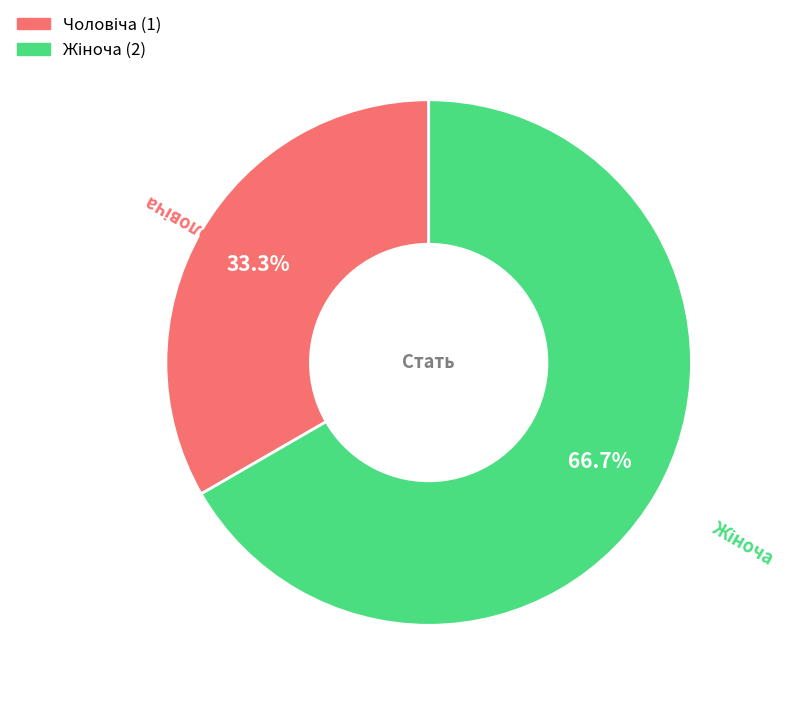

Is there a majority slice in this chart?

Yes